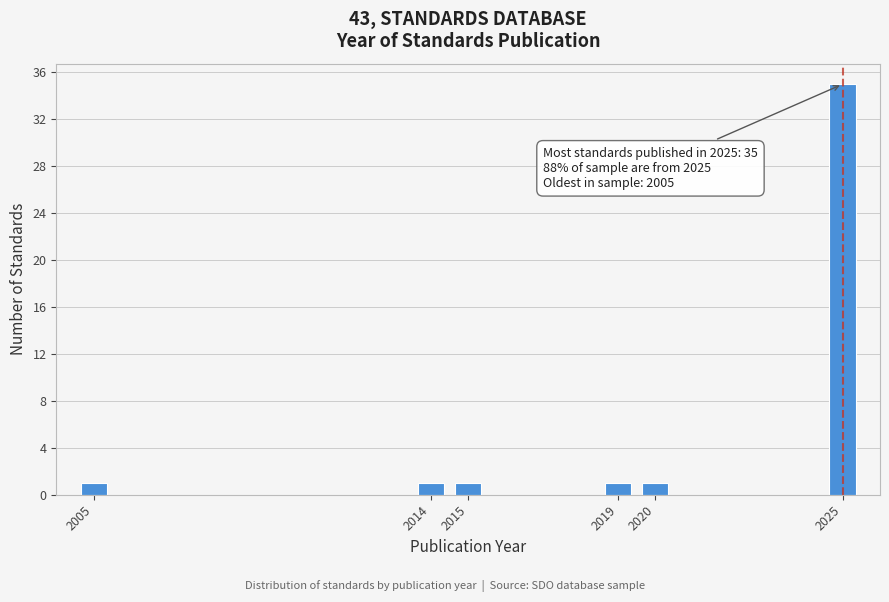

Reading left to right, extract all data points from this chart.

2005=1	2014=1	2015=1	2019=1	2020=1	2025=35